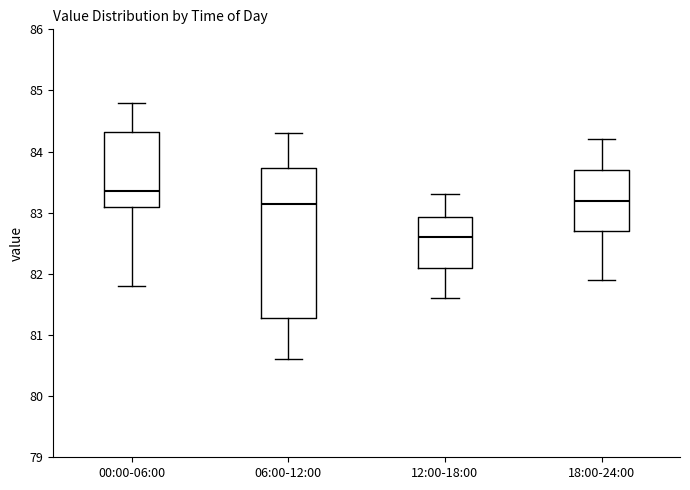

Which box's median line is the lowest?

12:00-18:00